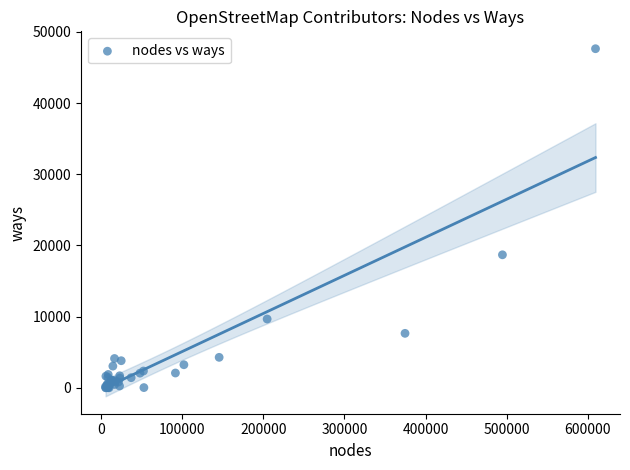

What Y value in the scatter plot is closest to 23825?

18690